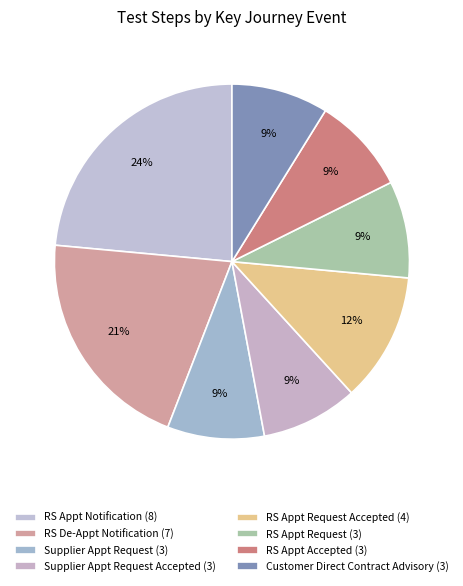

Count the number of slices in the pie.

8